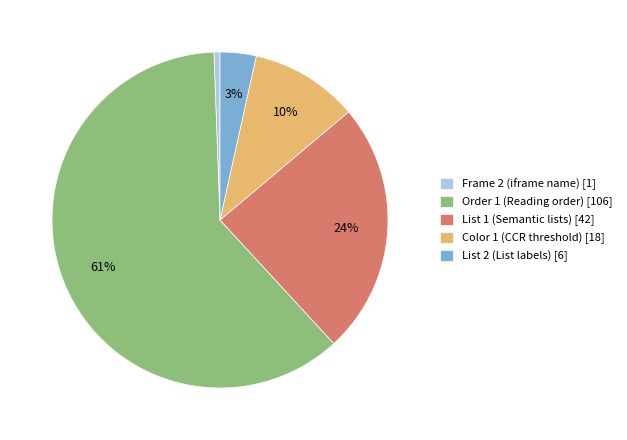

How many slices are in this pie chart?

5